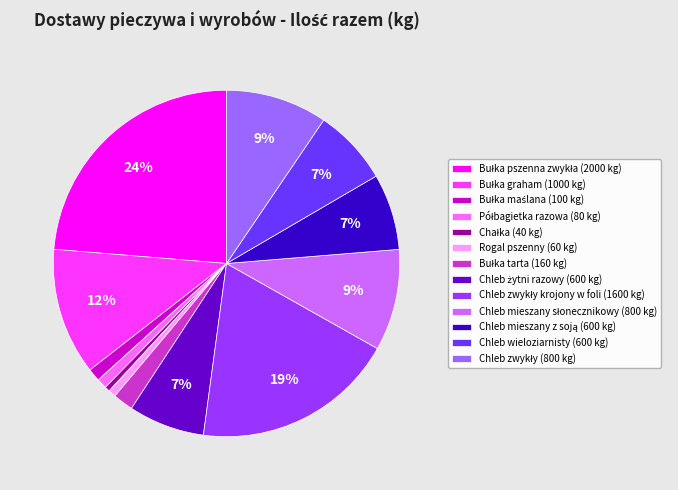

True or false: Rogal pszenny (60 kg) accounts for 11% of the total.

False